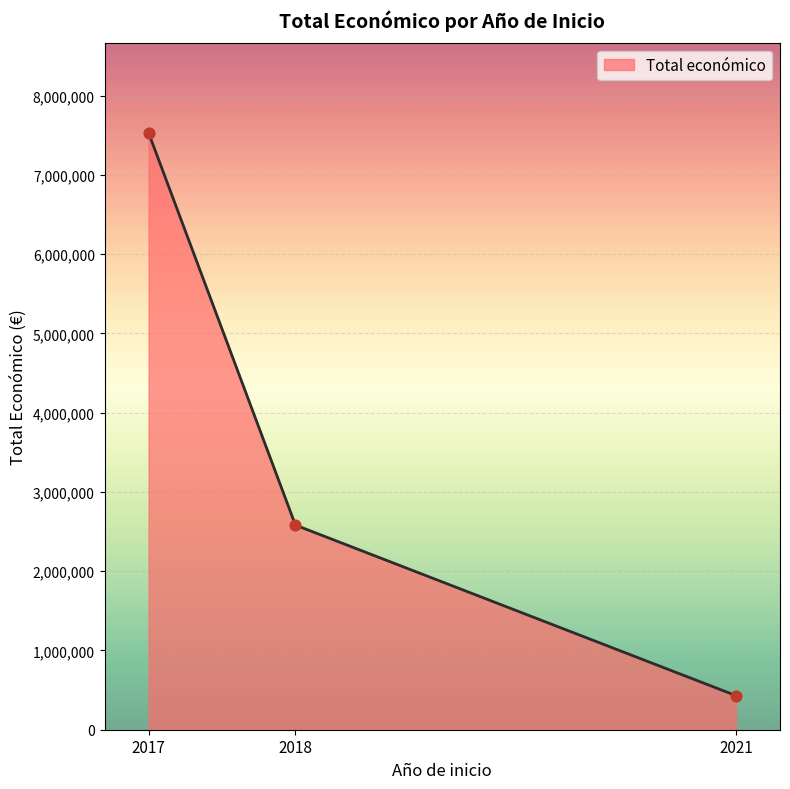

Which has a higher value, 2018 or 2017?

2017